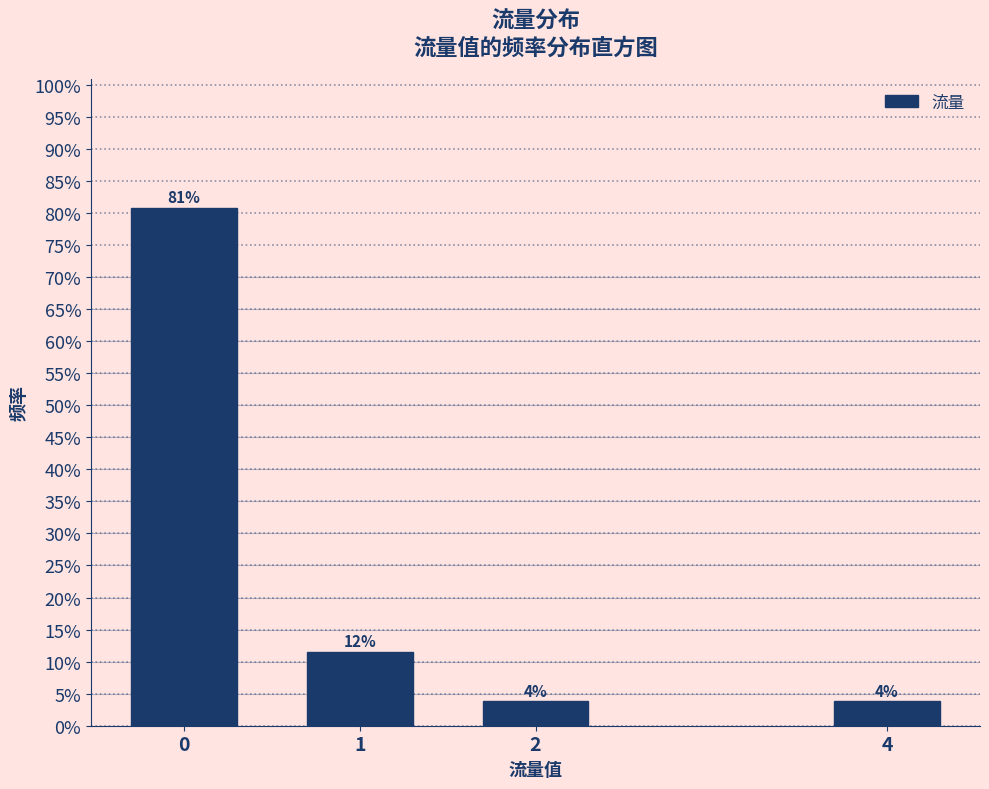

Does the chart contain any negative values?

No